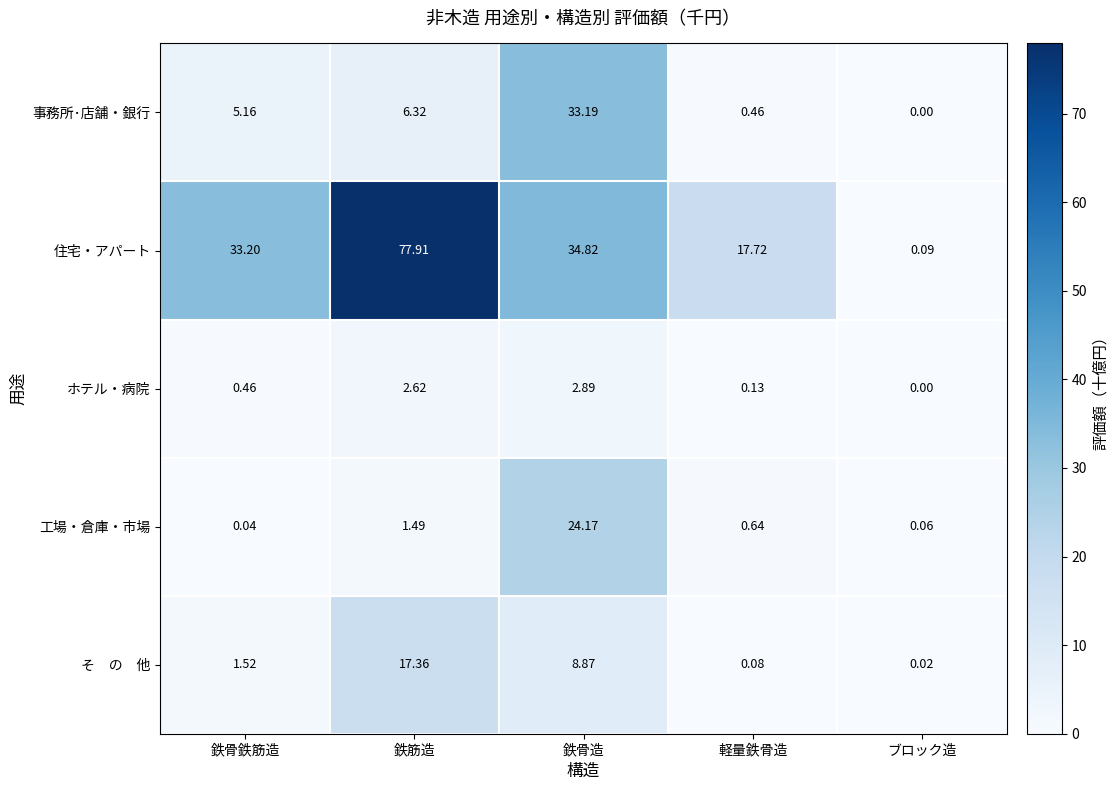

At which label does 住宅・アパート reach its minimum?

ブロック造